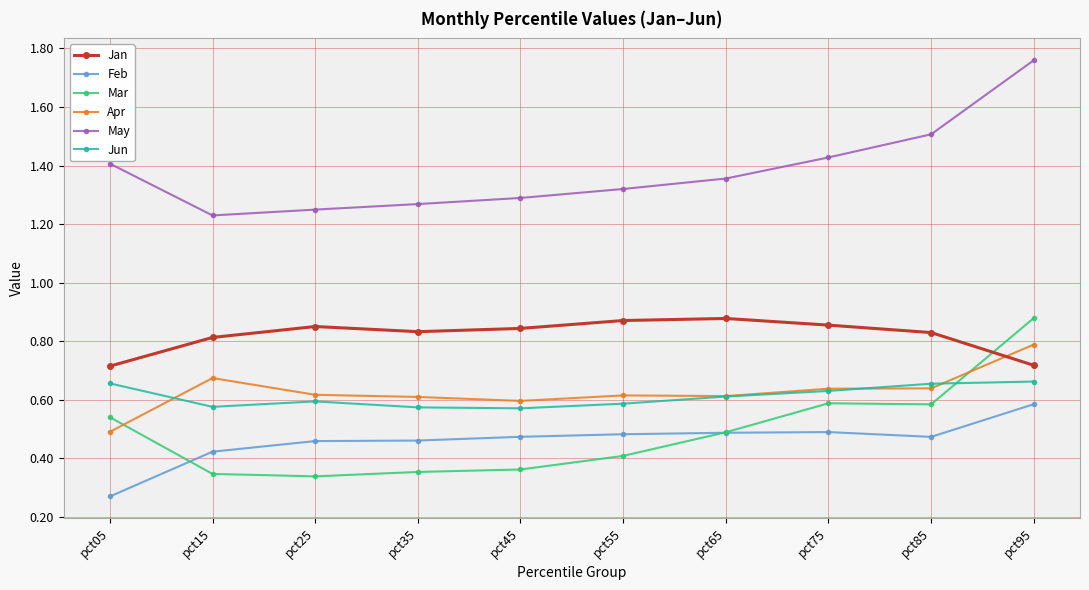

Where is the first local maximum for Apr?

pct15